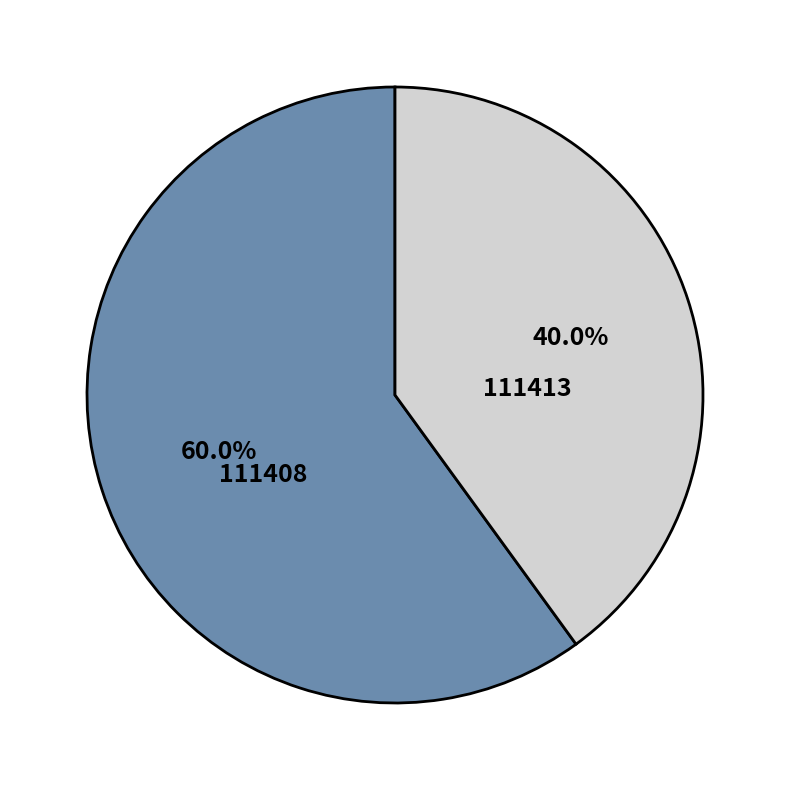

Between 111413 and 111408, which is larger?

111408